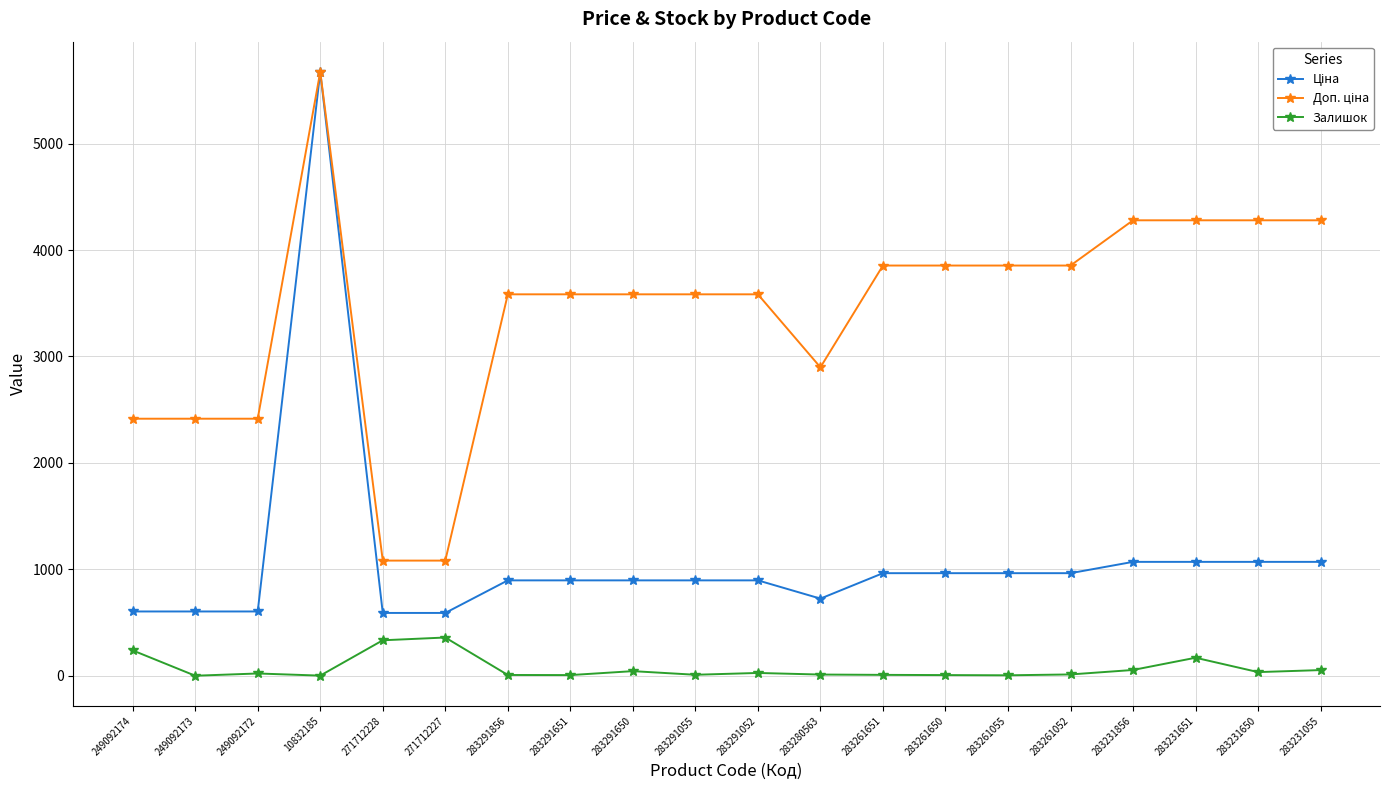

What is the label of the 6th point from the left?

271712227